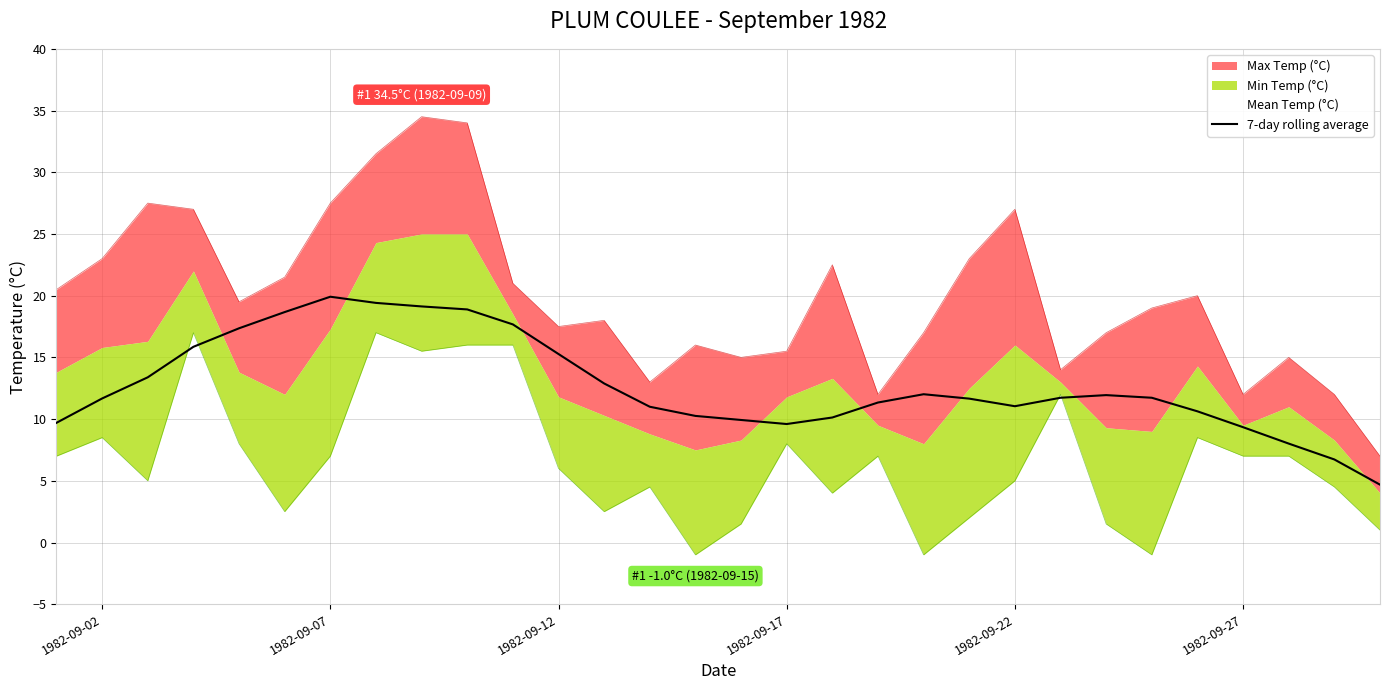

What is the lowest value of the 7-day rolling average series?

4.7